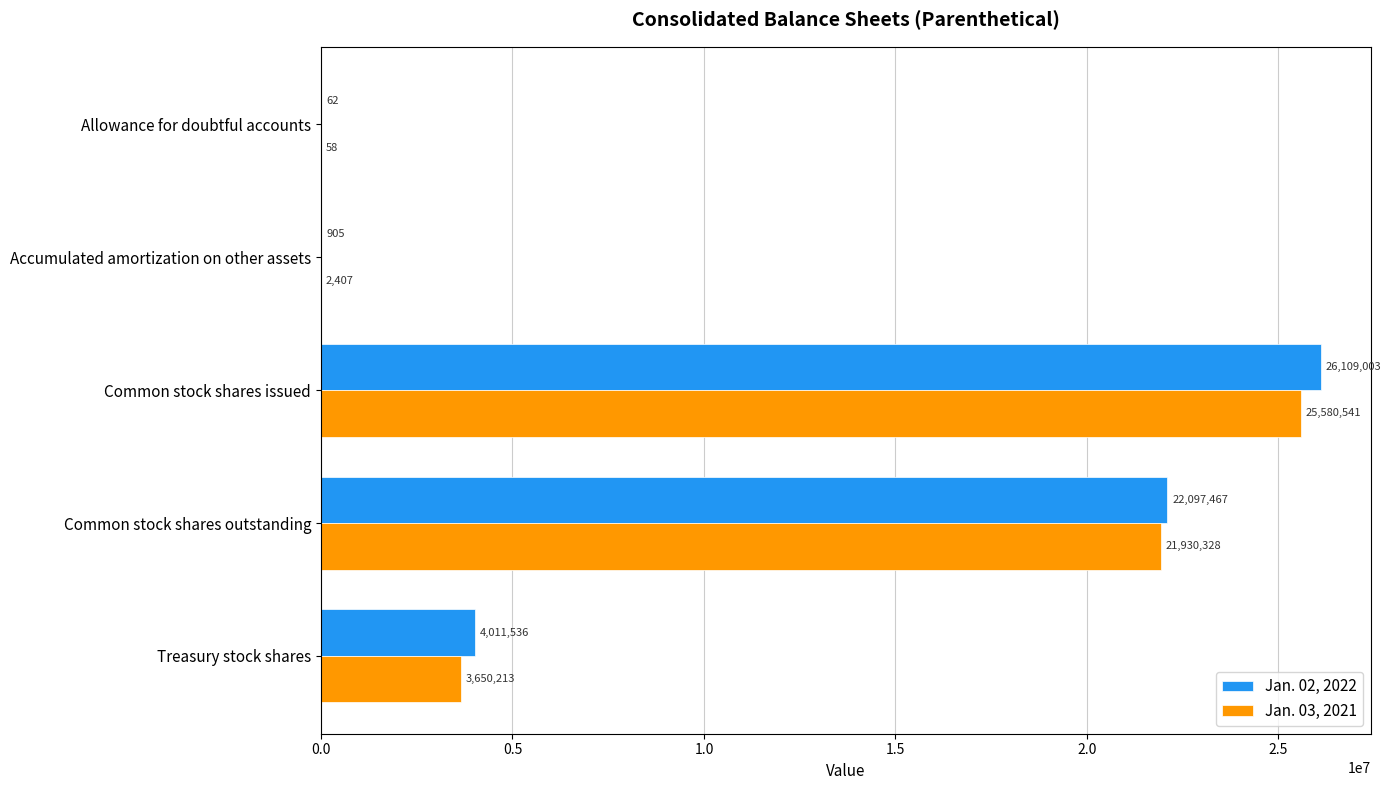

How many series are shown in this chart?

2